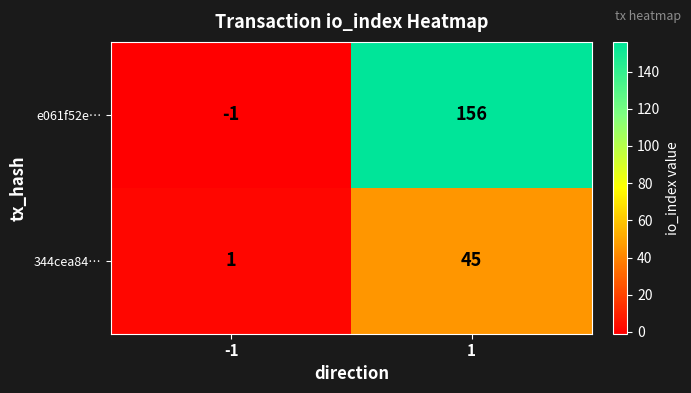

What is the difference between the maximum and minimum values in the e061f52e… series?

157